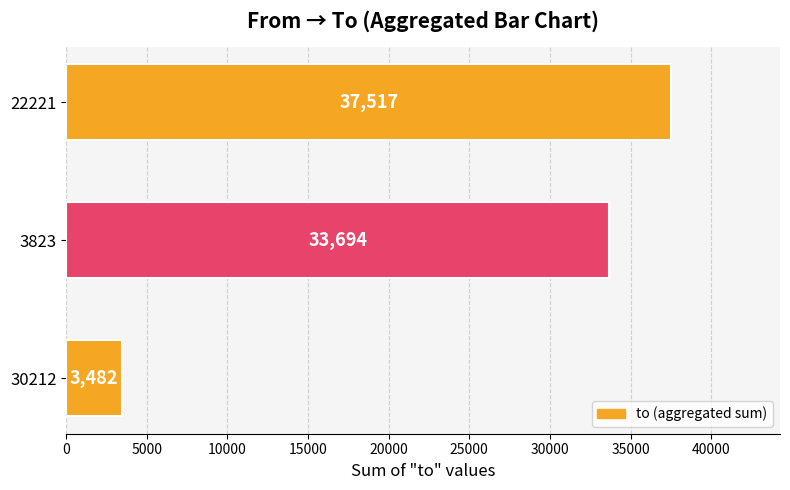

The value at 22221 is 7735. True or false?

False